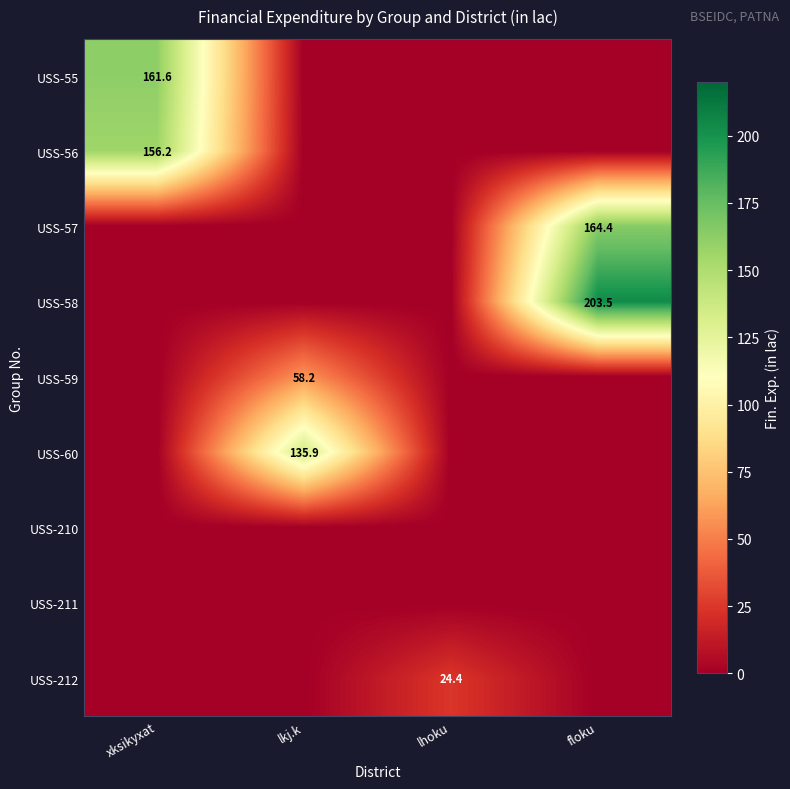

True or false: USS-59 has a value of 58.2 at lkj.k.

True